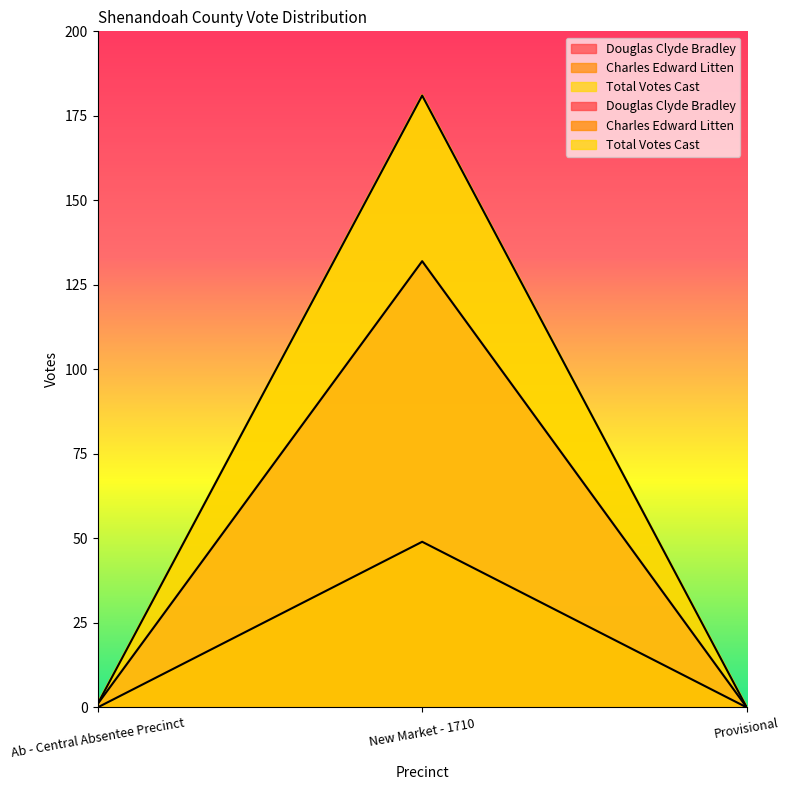

Reading left to right, list all the values displayed in this chart.

Douglas Clyde Bradley: Ab - Central Absentee Precinct=1	New Market - 1710=132	Provisional=0
Charles Edward Litten: Ab - Central Absentee Precinct=0	New Market - 1710=49	Provisional=0
Total Votes Cast: Ab - Central Absentee Precinct=1	New Market - 1710=181	Provisional=0